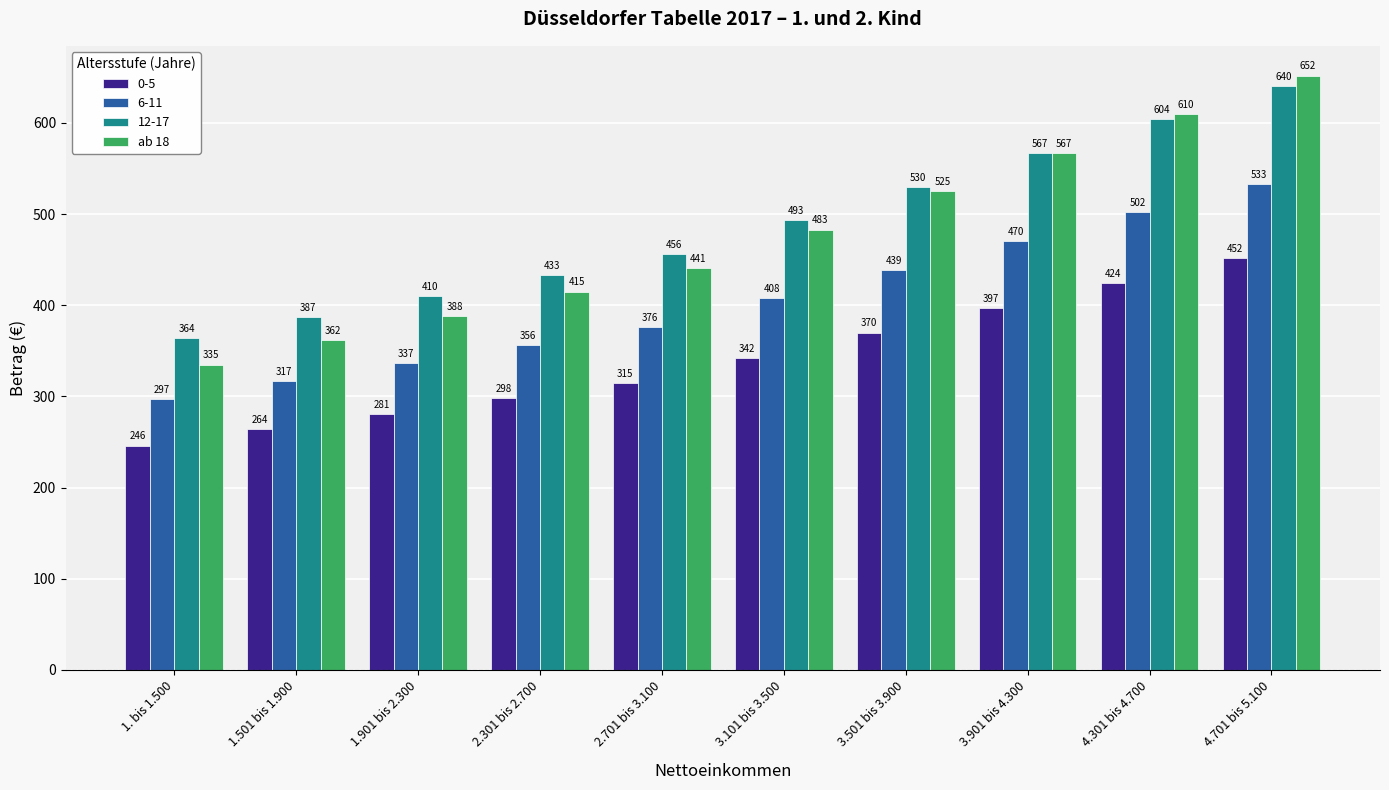

Read the 0-5 value at 3.501 bis 3.900, to the nearest 10.

370